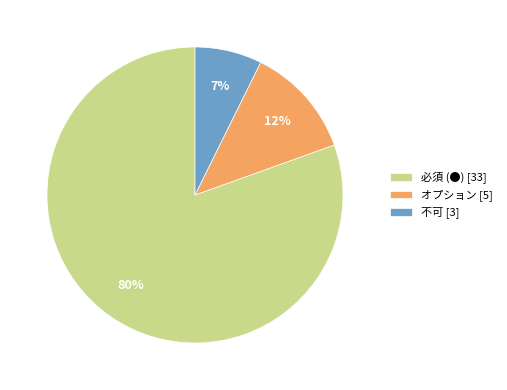

Is there a majority slice in this chart?

Yes